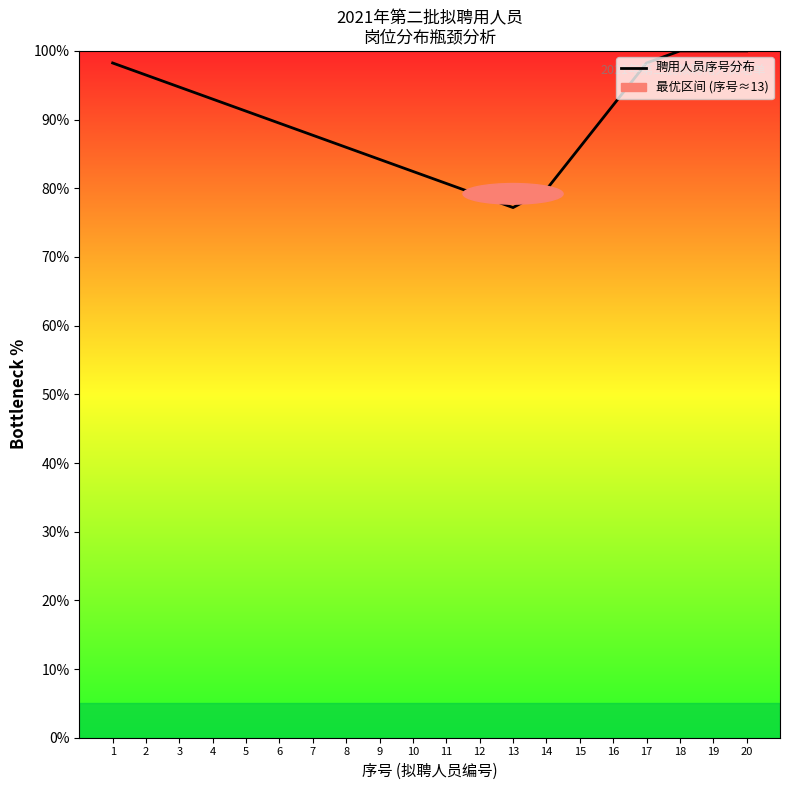

Which category has the lowest value across all series?

13